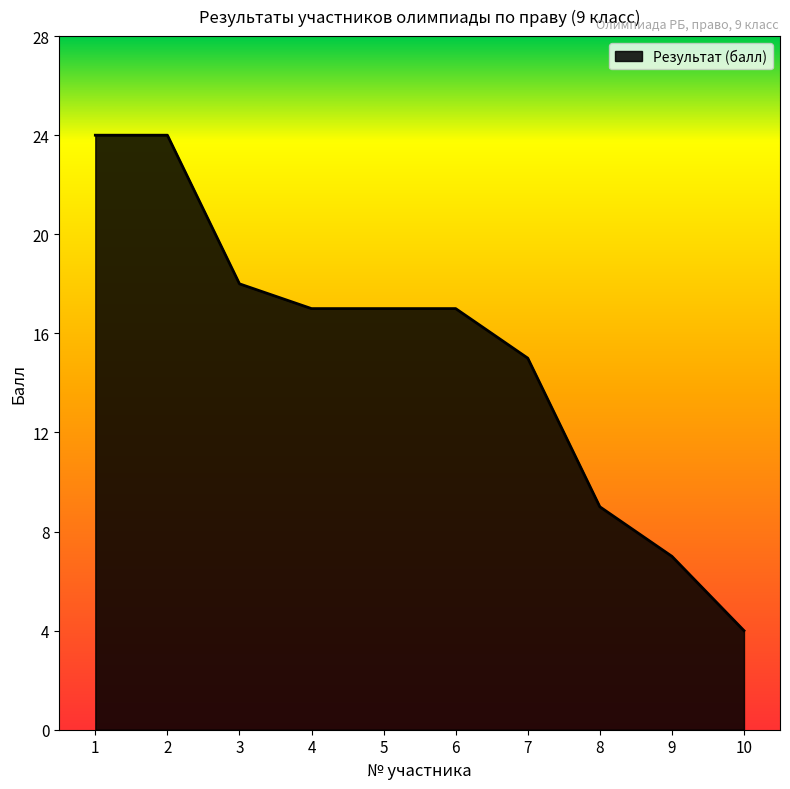

At which label does the data first exceed 17?

1